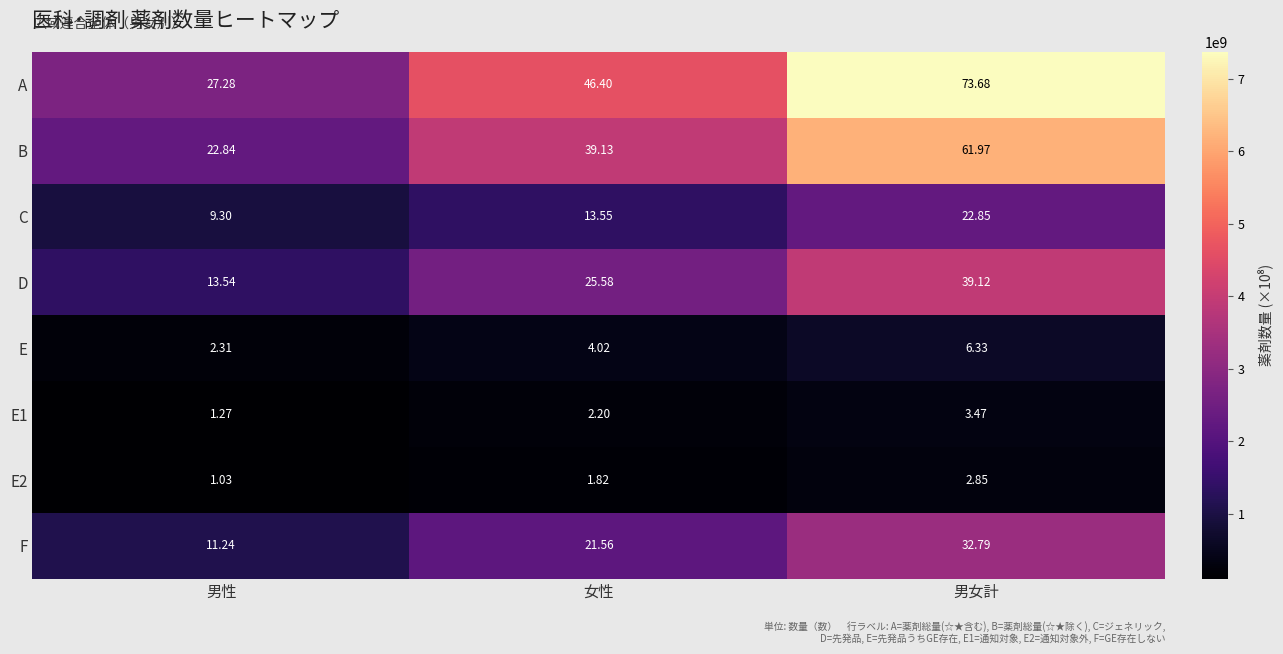

At which category is the sum across all series the highest?

男女計